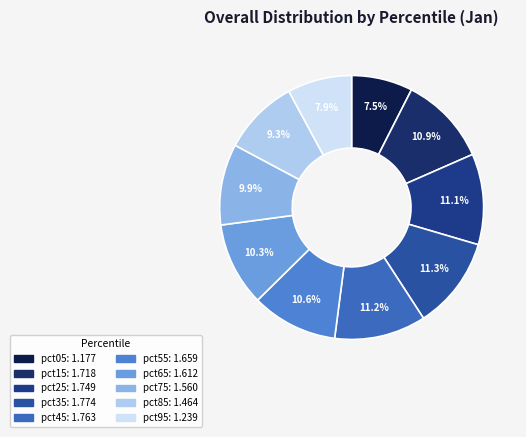

Count the number of slices in the pie.

10